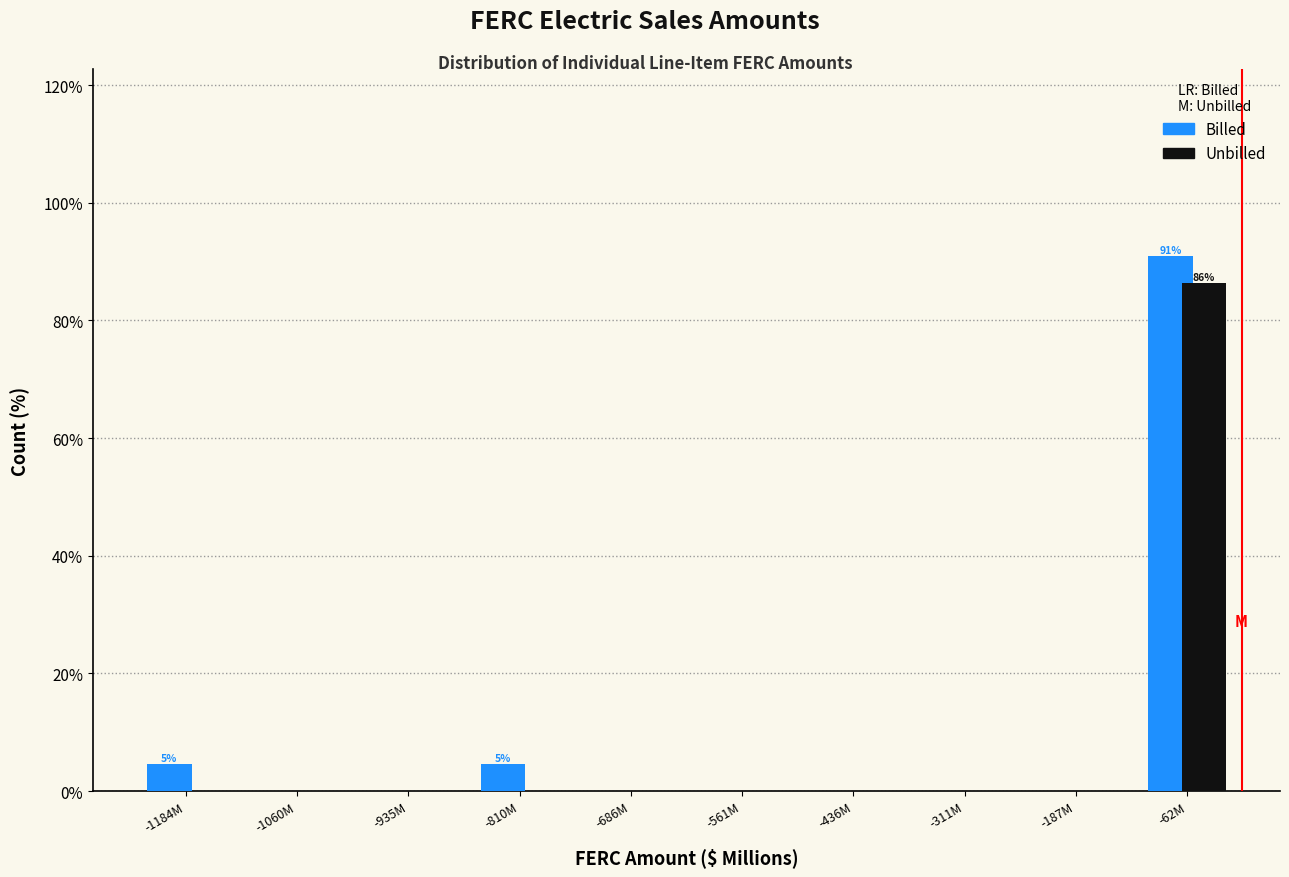

Reading left to right, list all the values displayed in this chart.

Billed: -1184M=4.5	-1060M=0.0	-935M=0.0	-810M=4.5	-686M=0.0	-561M=0.0	-436M=0.0	-311M=0.0	-187M=0.0	-62M=90.9
Unbilled: -1184M=0.0	-1060M=0.0	-935M=0.0	-810M=0.0	-686M=0.0	-561M=0.0	-436M=0.0	-311M=0.0	-187M=0.0	-62M=86.4